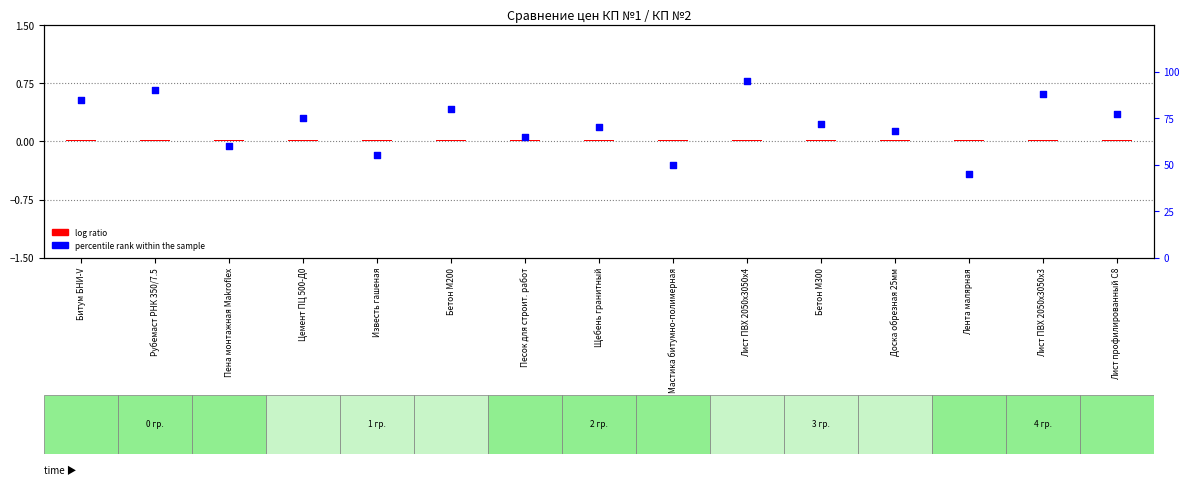

What is the total value across all series at Пена монтажная Makroflex?

60.0